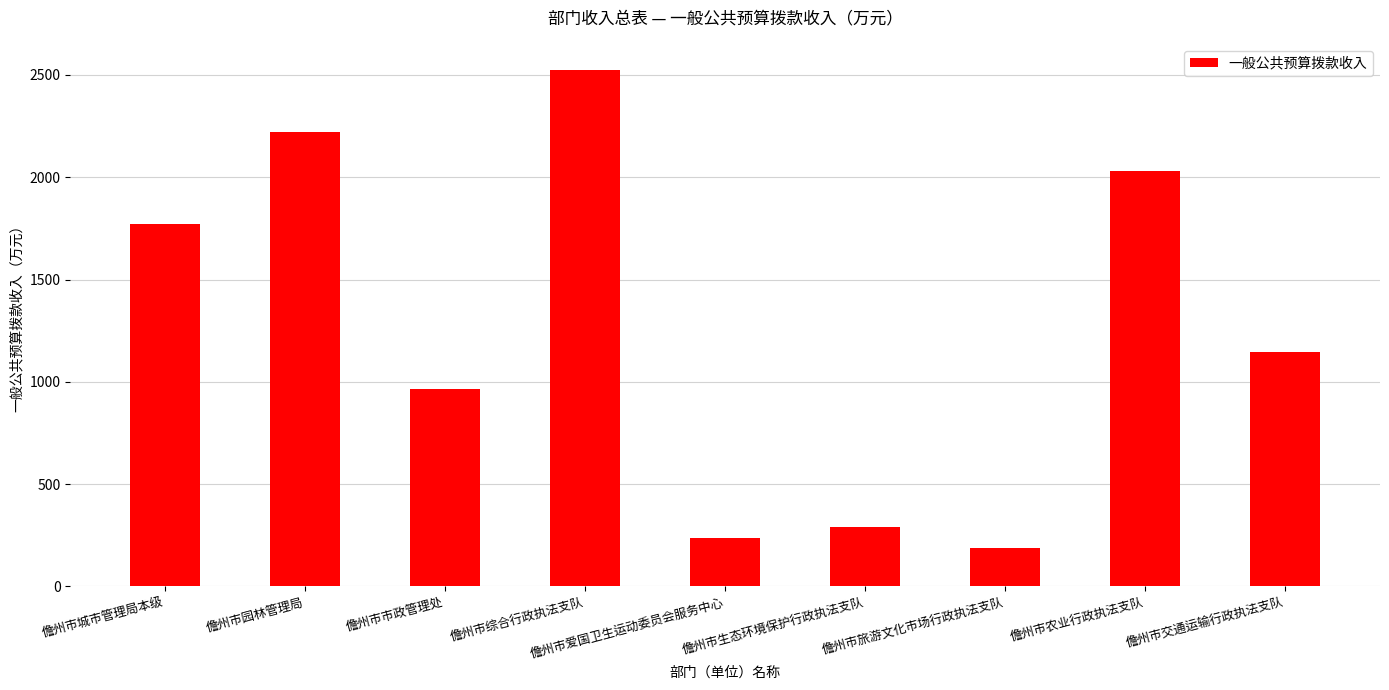

What is the approximate value at 儋州市交通运输行政执法支队?

1148.1